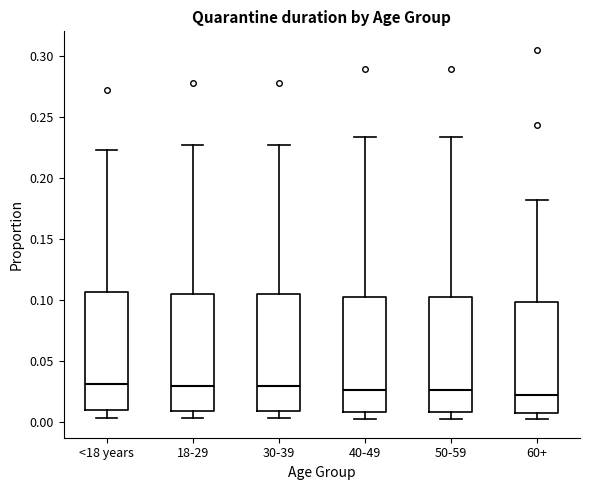

Where is the upper edge of the box for 60+ on the y-axis? The values are not printed on the chart, so give them approximately, as read against the axis.

0.100